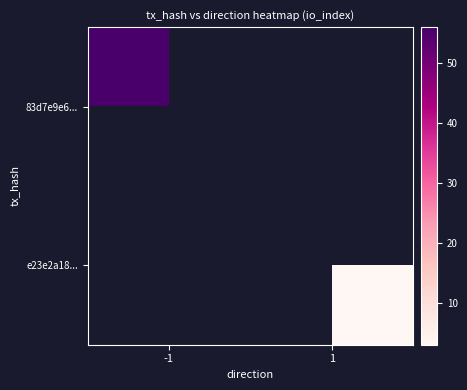

Which category has the lowest value in the e23e2a18... series?

-1